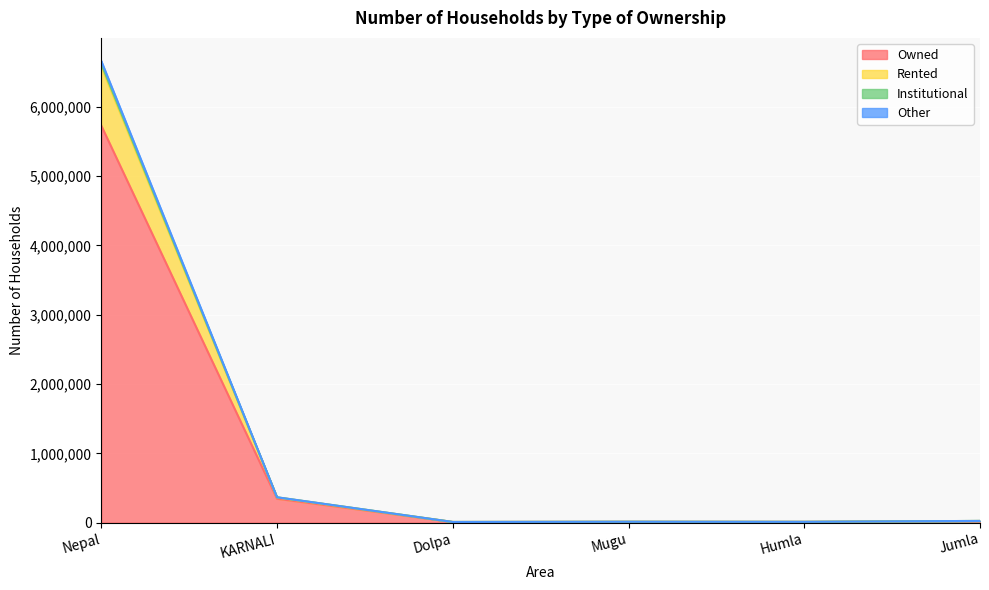

At which category is the sum across all series the highest?

Nepal